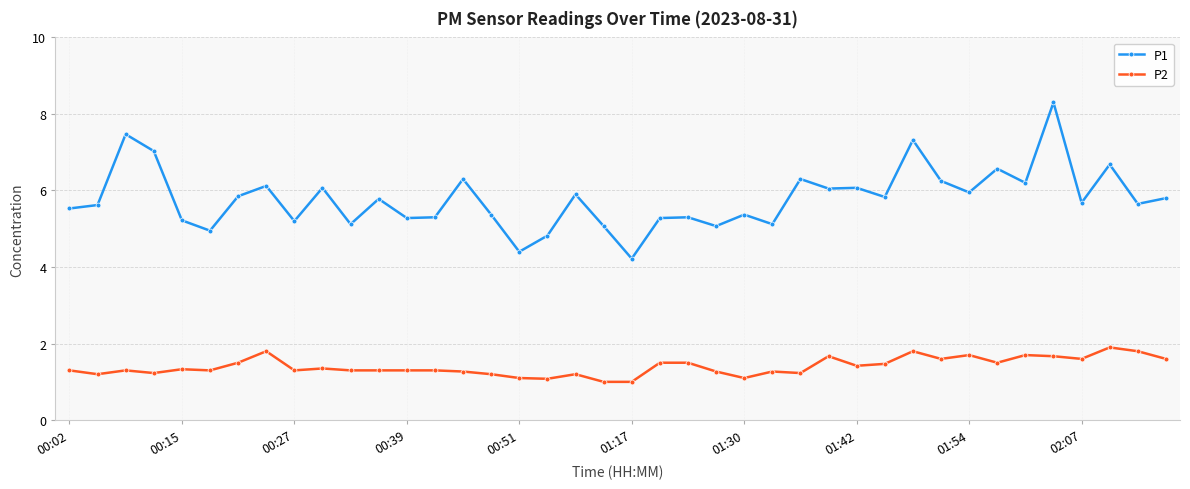

List the series in order of their overall mean, lowest first.

P2, P1